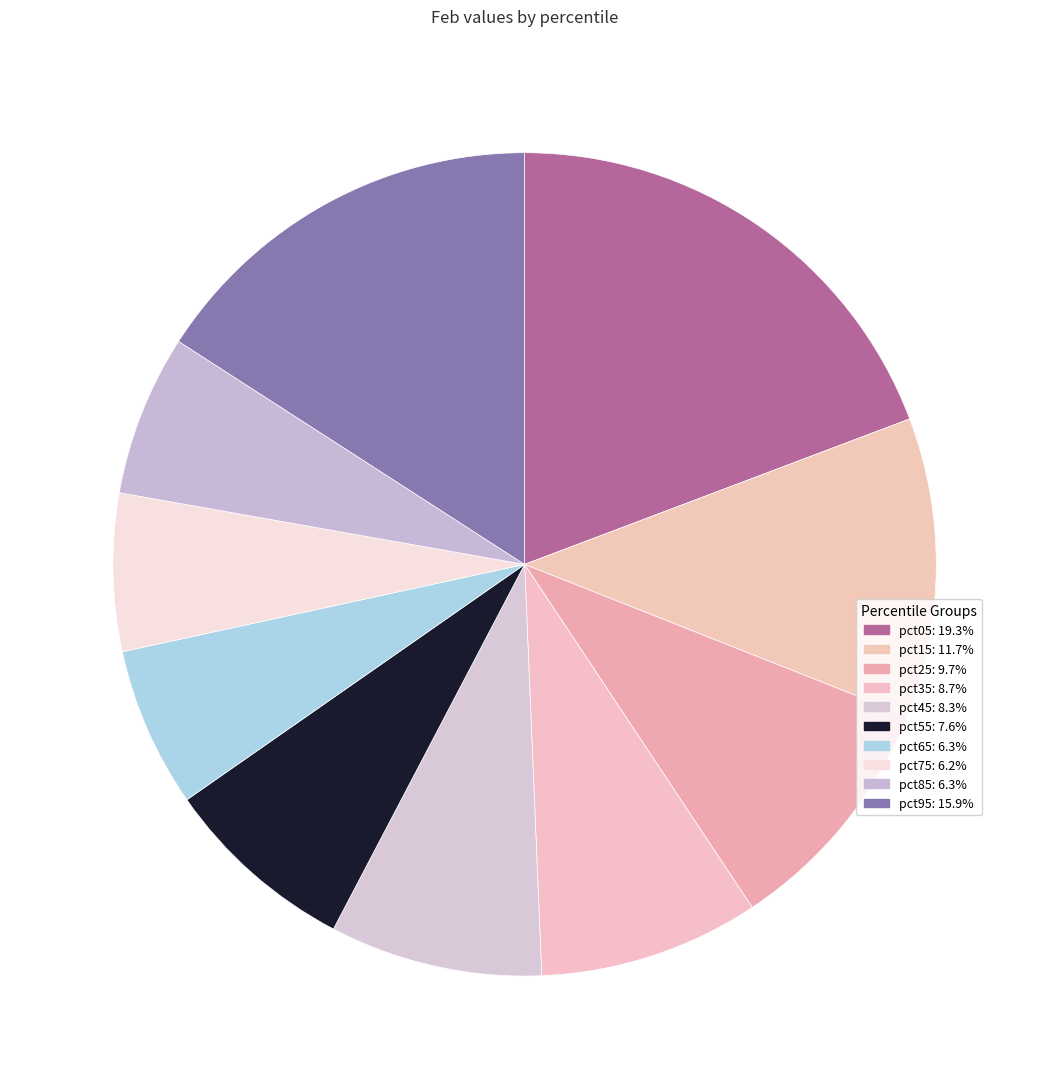

Is there any slice that represents more than half of the pie?

No